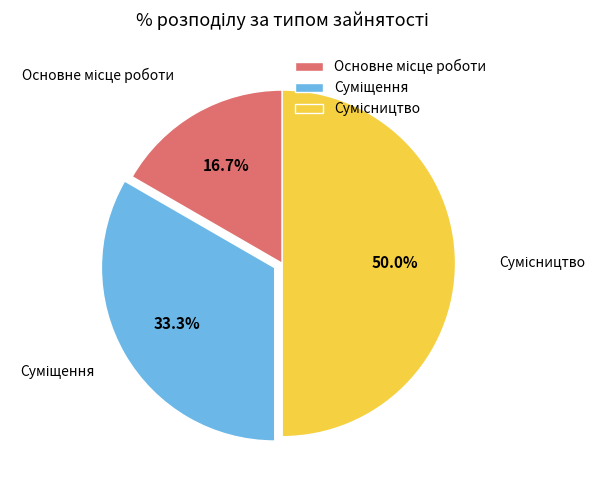

Count the number of slices in the pie.

3